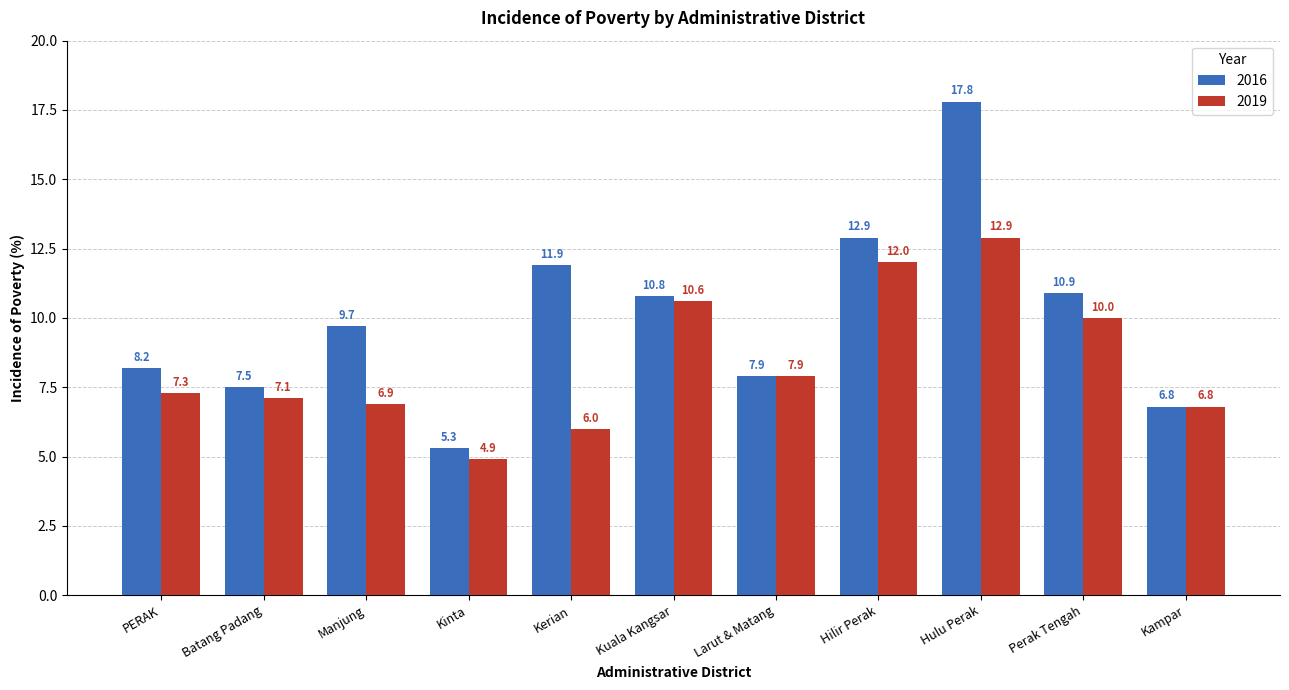

What is the highest value of the 2019 series?

12.9